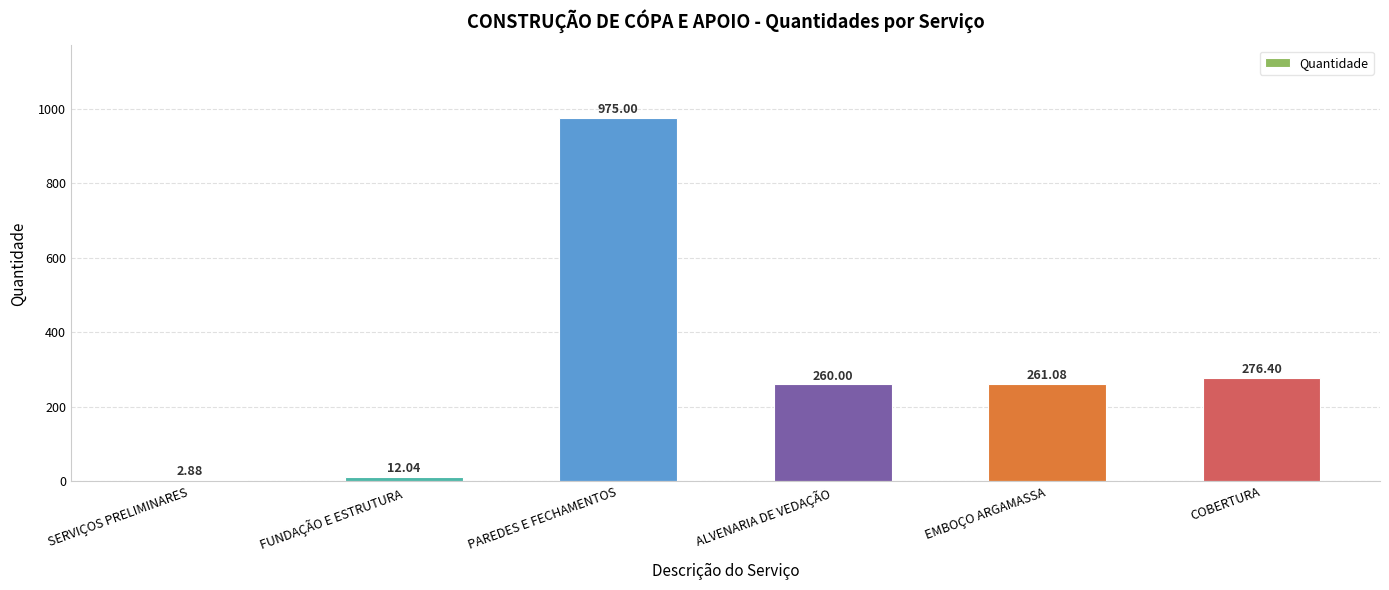

What is the greatest value displayed?

975.0